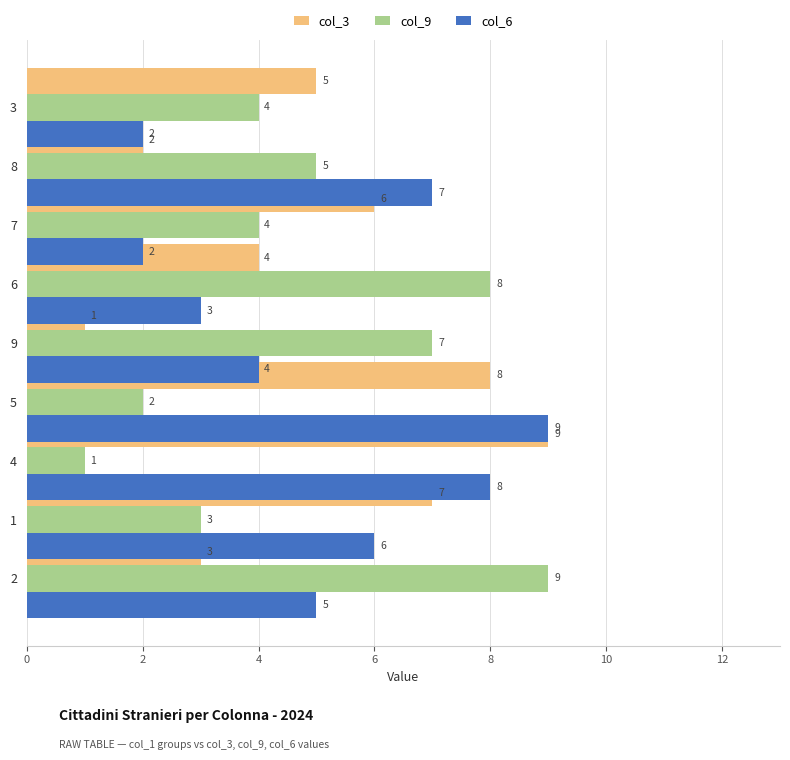

How many bars are there in each group?

3